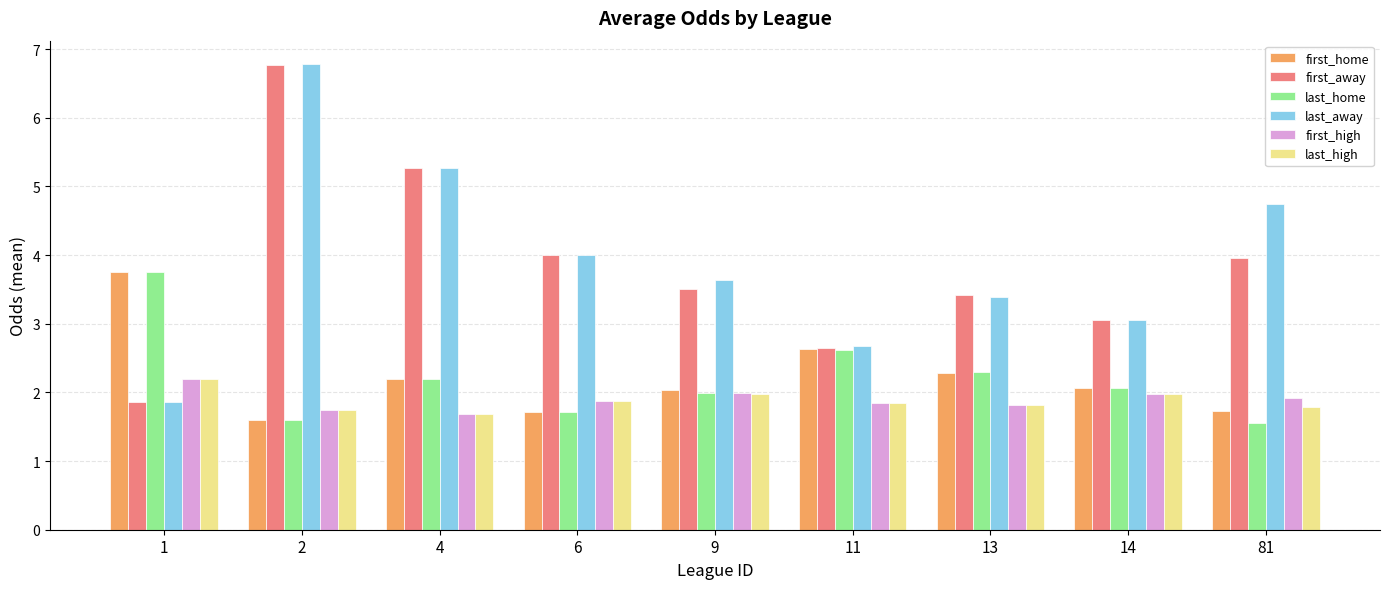

What are all the series names shown in the legend?

first_home, first_away, last_home, last_away, first_high, last_high